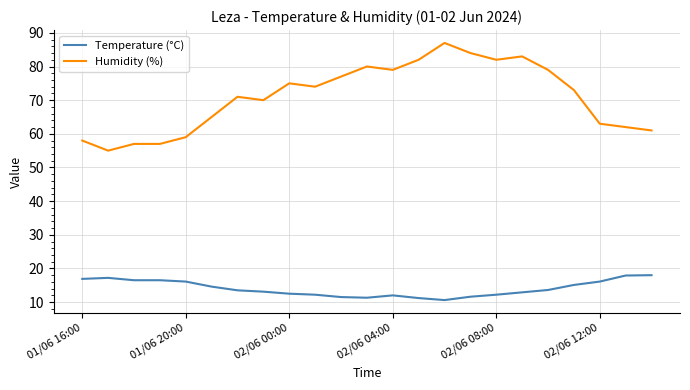

True or false: Temperature (°C) and Humidity (%) cross at least once.

False